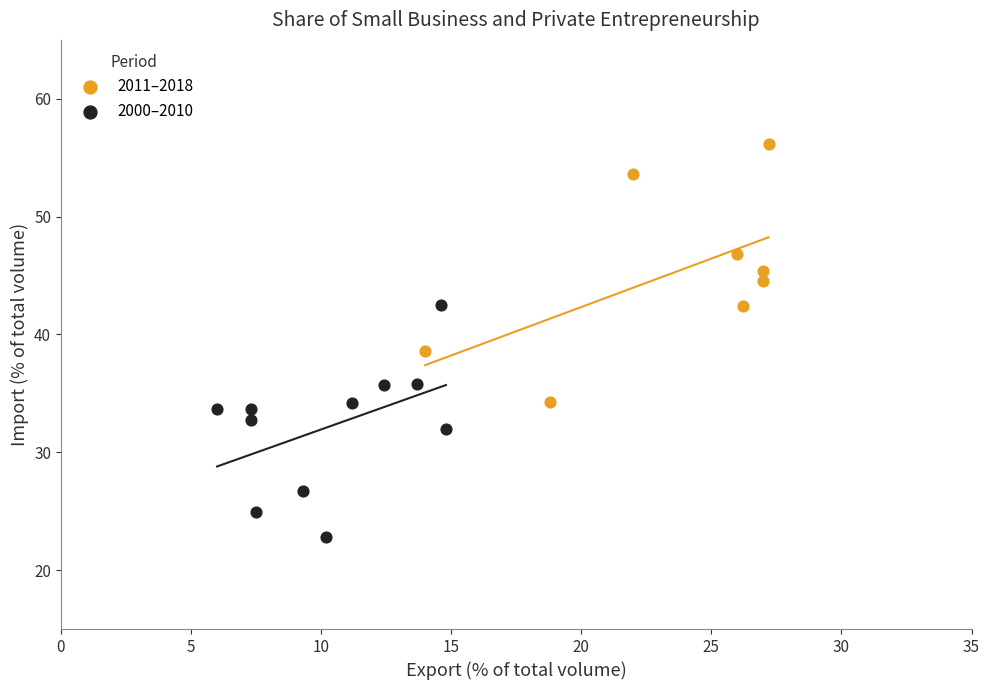

Which series reaches the maximum Y coordinate?

2011–2018